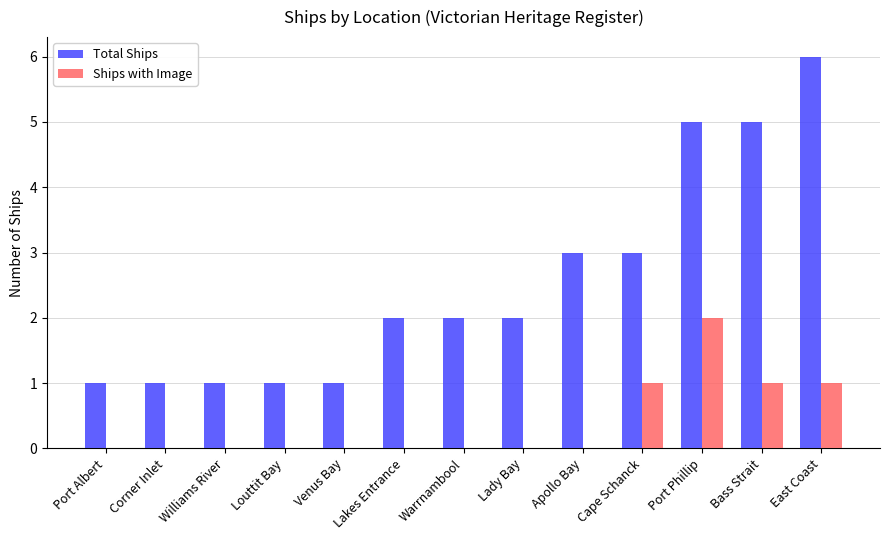

Reading left to right, extract all data points from this chart.

Total Ships: Port Albert=1	Corner Inlet=1	Williams River=1	Louttit Bay=1	Venus Bay=1	Lakes Entrance=2	Warrnambool=2	Lady Bay=2	Apollo Bay=3	Cape Schanck=3	Port Phillip=5	Bass Strait=5	East Coast=6
Ships with Image: Port Albert=0	Corner Inlet=0	Williams River=0	Louttit Bay=0	Venus Bay=0	Lakes Entrance=0	Warrnambool=0	Lady Bay=0	Apollo Bay=0	Cape Schanck=1	Port Phillip=2	Bass Strait=1	East Coast=1